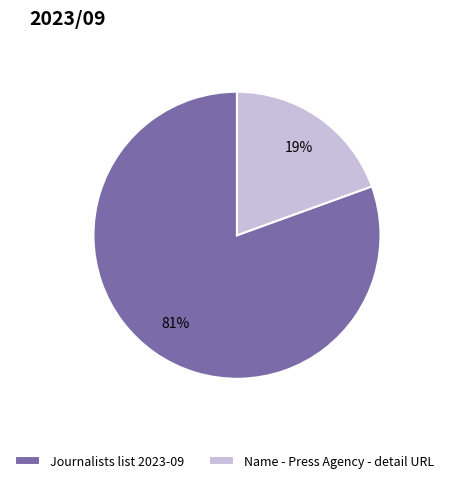

What percentage is the Journalists list 2023-09 slice, to the nearest percent?

81%